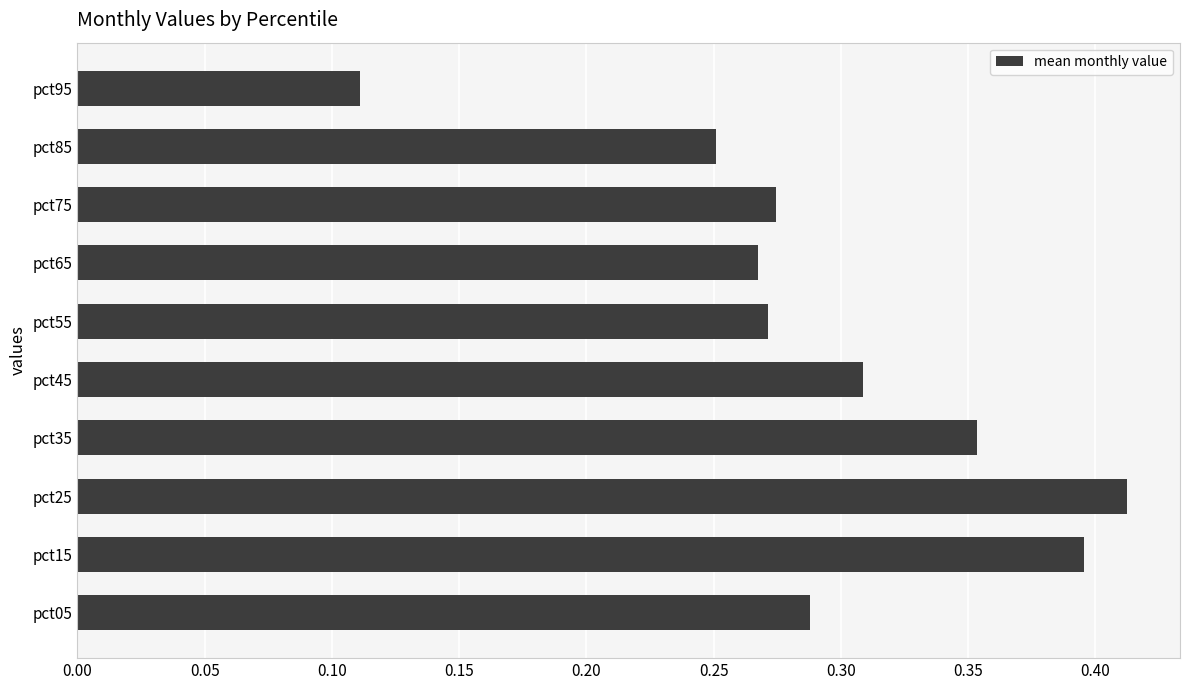

Where is the data nearest to the value 0?

pct95